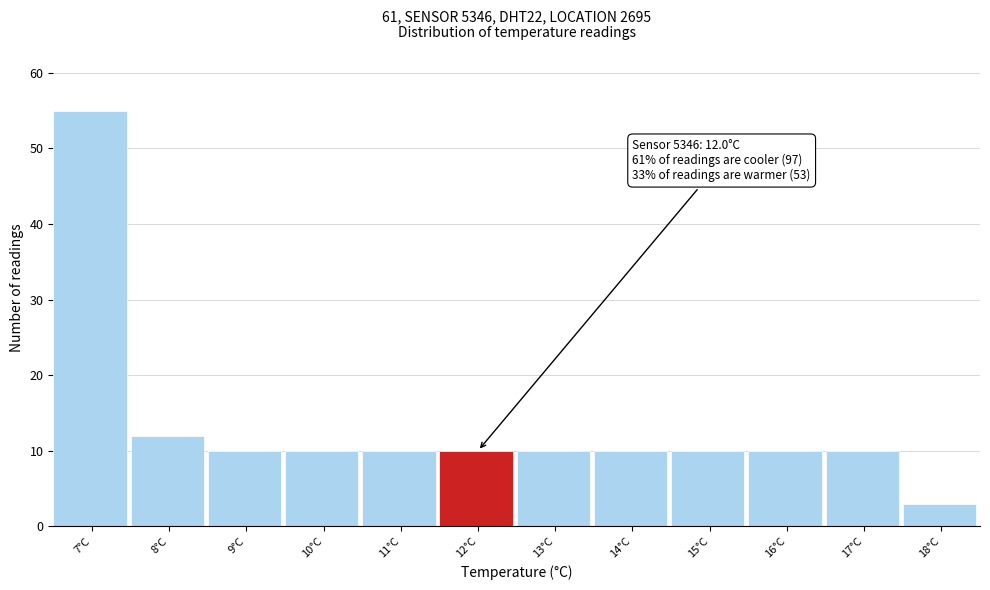

Reading left to right, extract all data points from this chart.

7°C=55	8°C=12	9°C=10	10°C=10	11°C=10	12°C=10	13°C=10	14°C=10	15°C=10	16°C=10	17°C=10	18°C=3